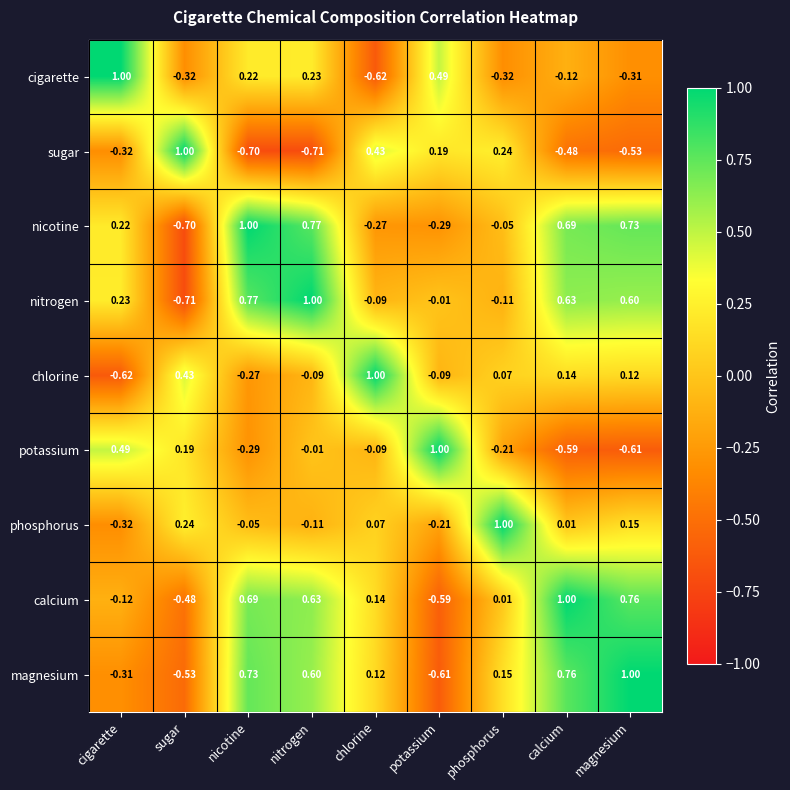

At which category is the sum across all series the highest?

nitrogen